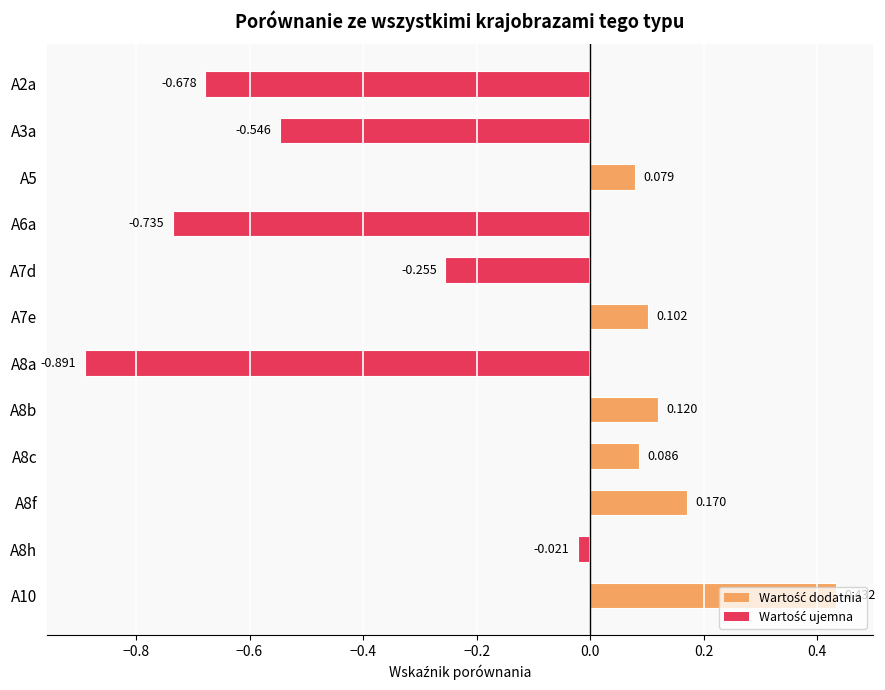

What is the difference between the maximum and minimum values?

1.3